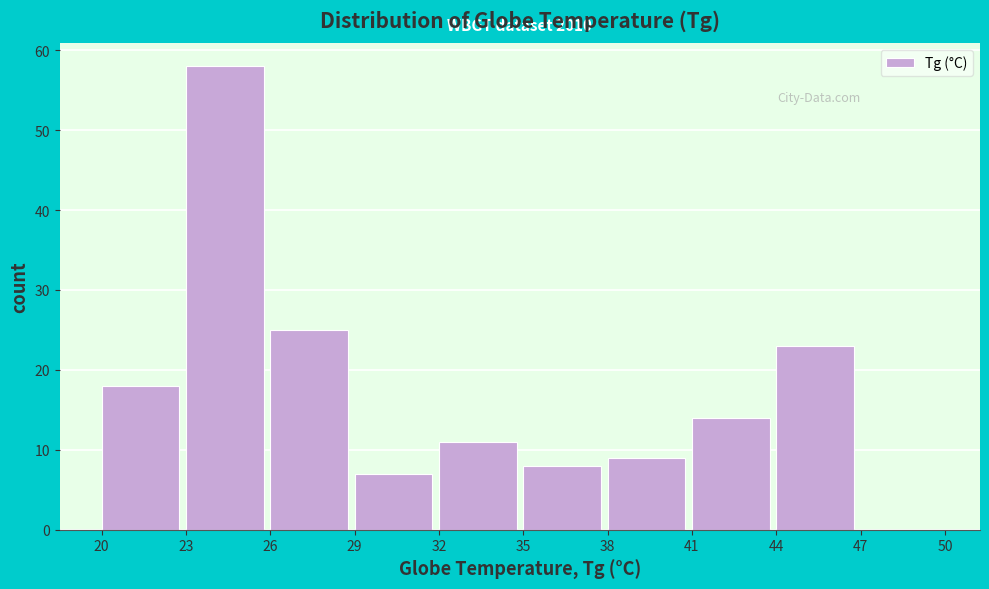

Which range on the x-axis has the tallest bar?

23 to 26